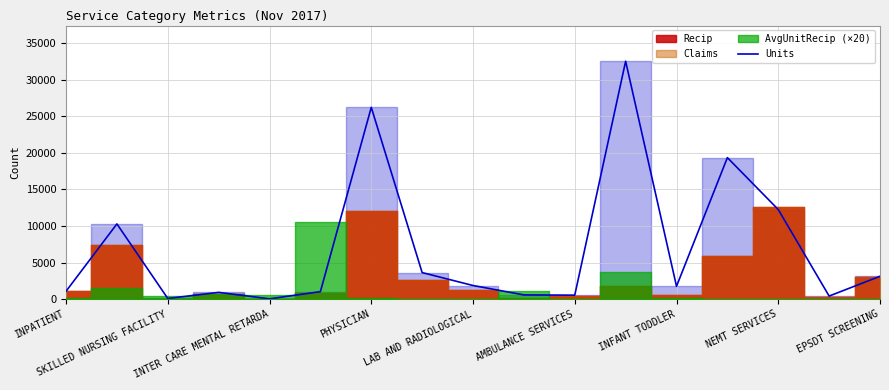

What is the label of the 1st point from the left?

INPATIENT